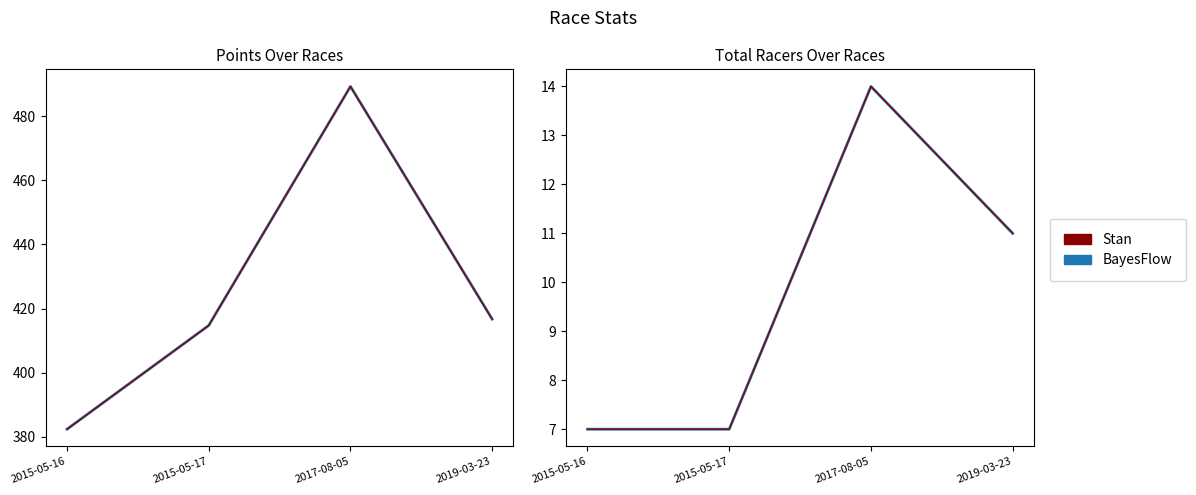

How many distinct data groups are displayed?

2